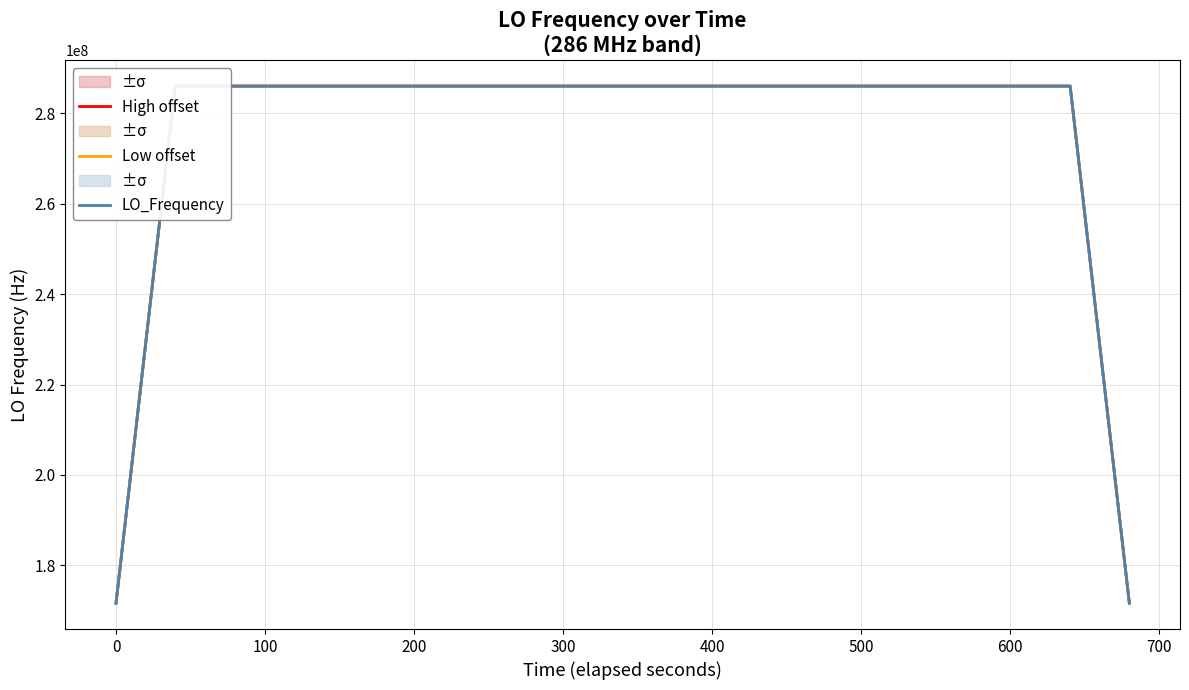

Which series has the largest total across all categories?

High offset